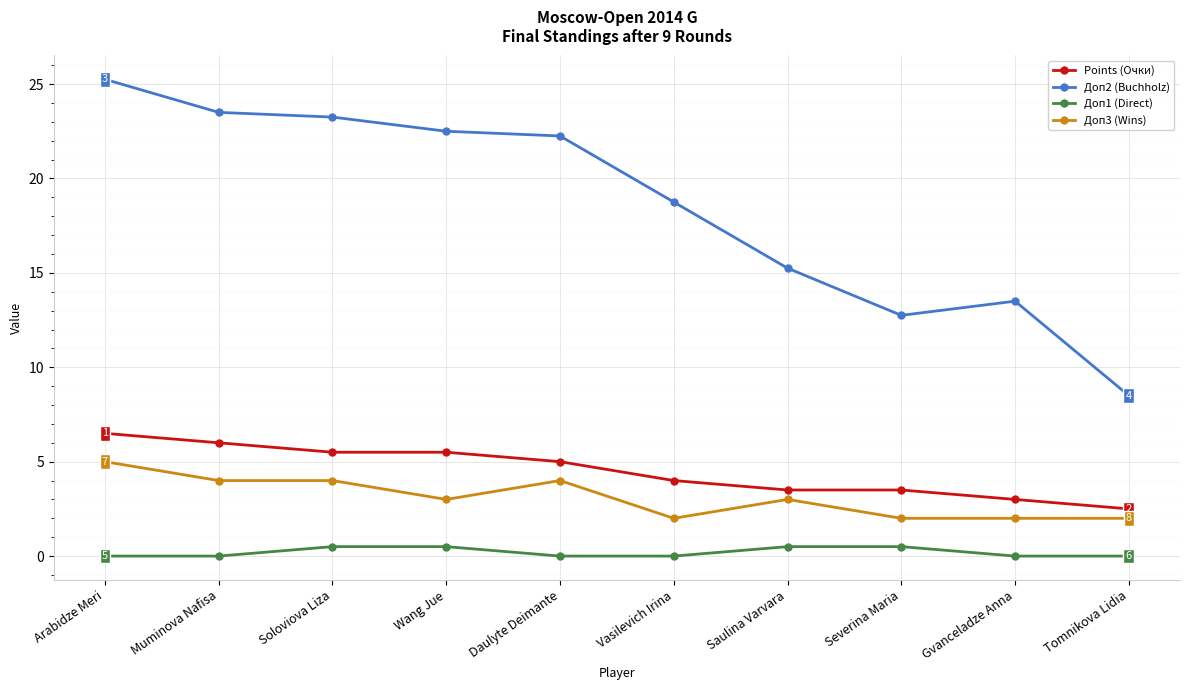

Which category has the highest value across all series?

Arabidze Meri